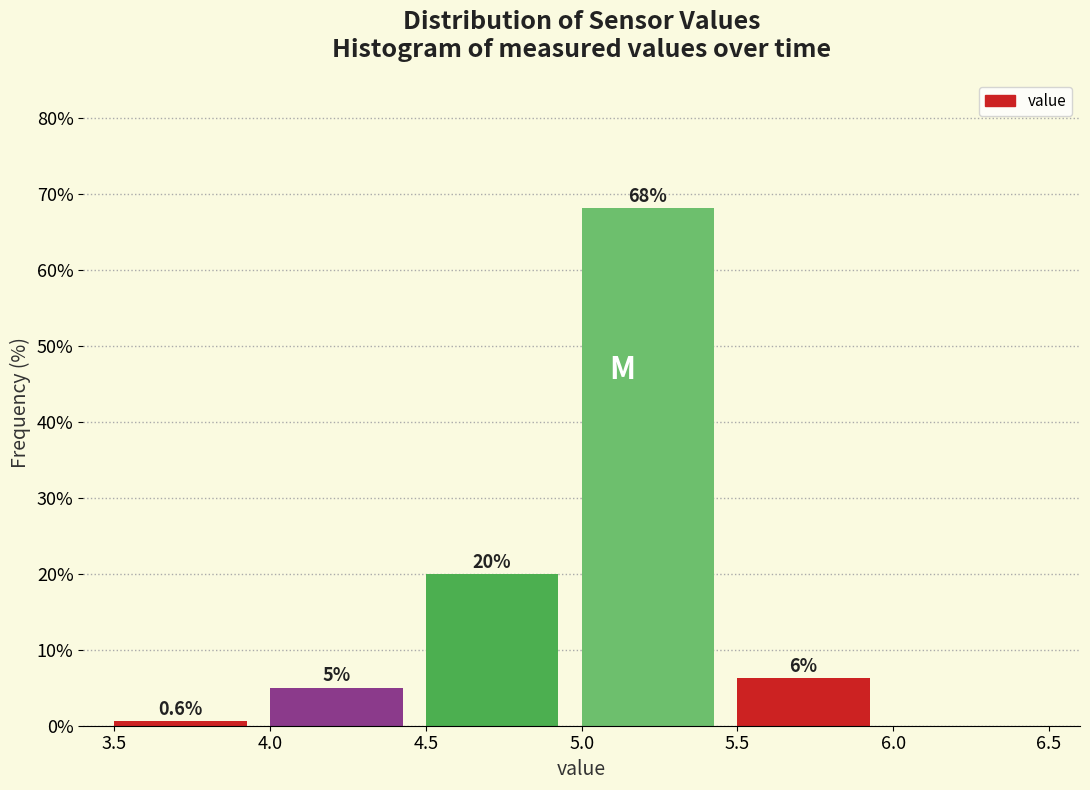

Over which range of the x-axis is the bar tallest?

5.0 to 5.5